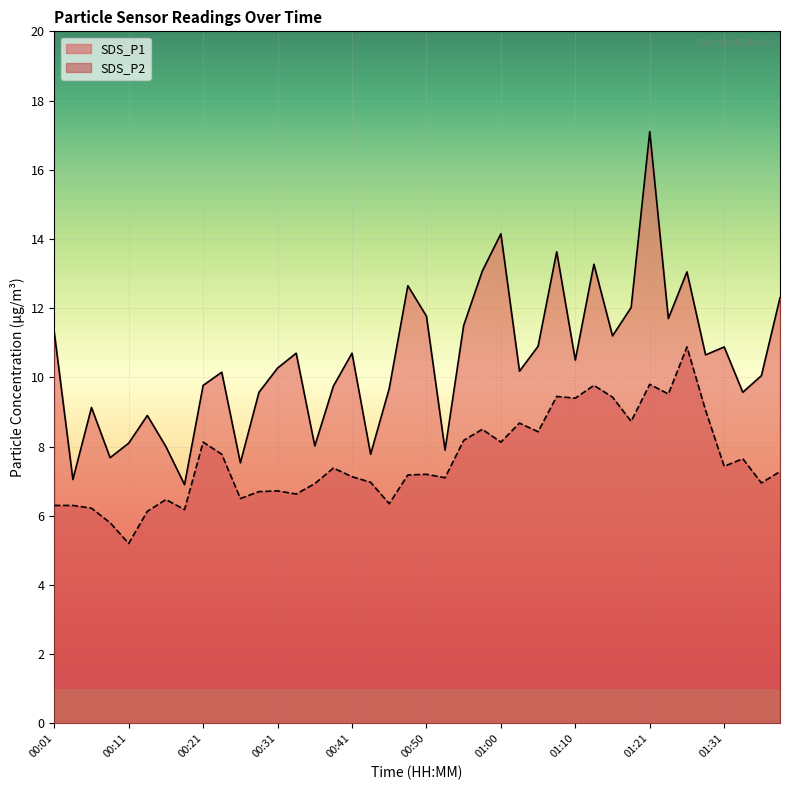

What is the difference between the SDS_P1 values at 00:50 and 00:33?

1.1